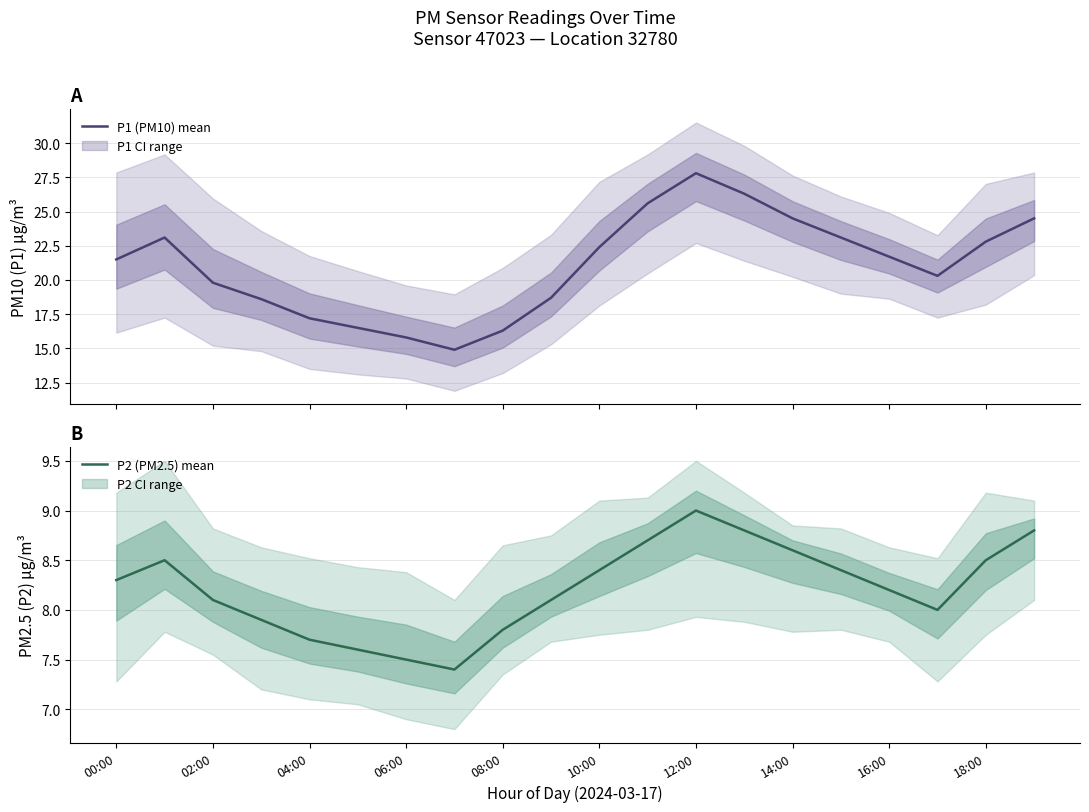

What is the value of the P1 (PM10) point at the 13th from the left?

27.8